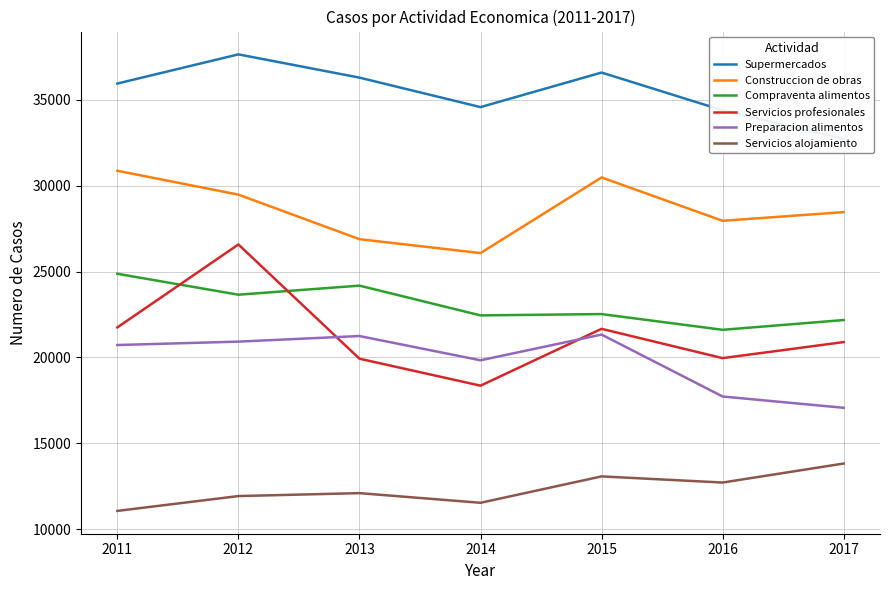

At which category is the sum across all series the highest?

2012